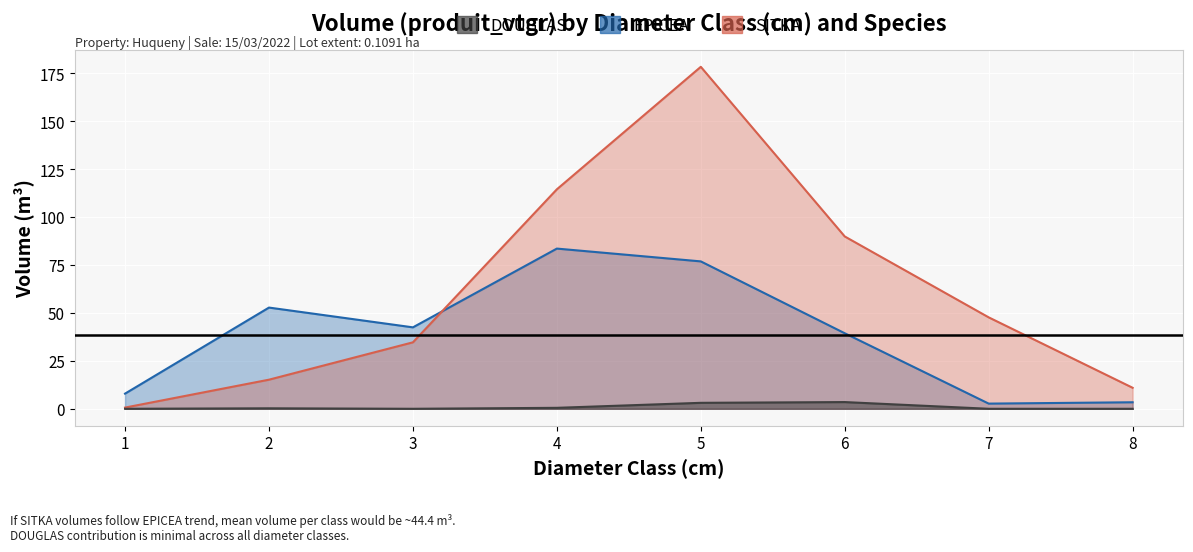

At which label does SITKA reach its peak?

5